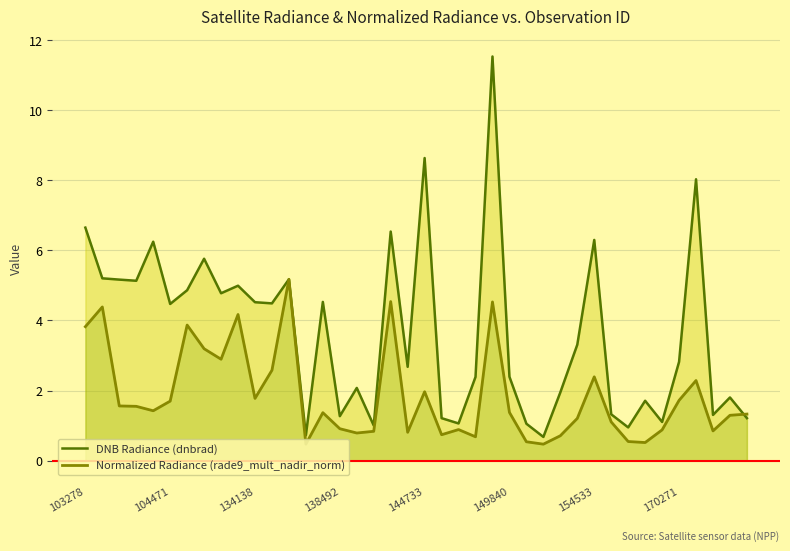

What is the highest value of the DNB Radiance (dnbrad) series?

11.5